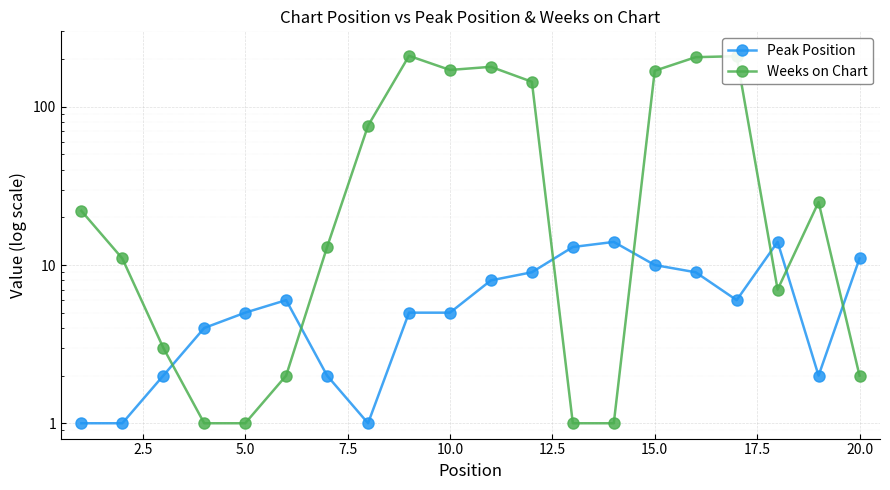

What is the greatest value displayed?

210